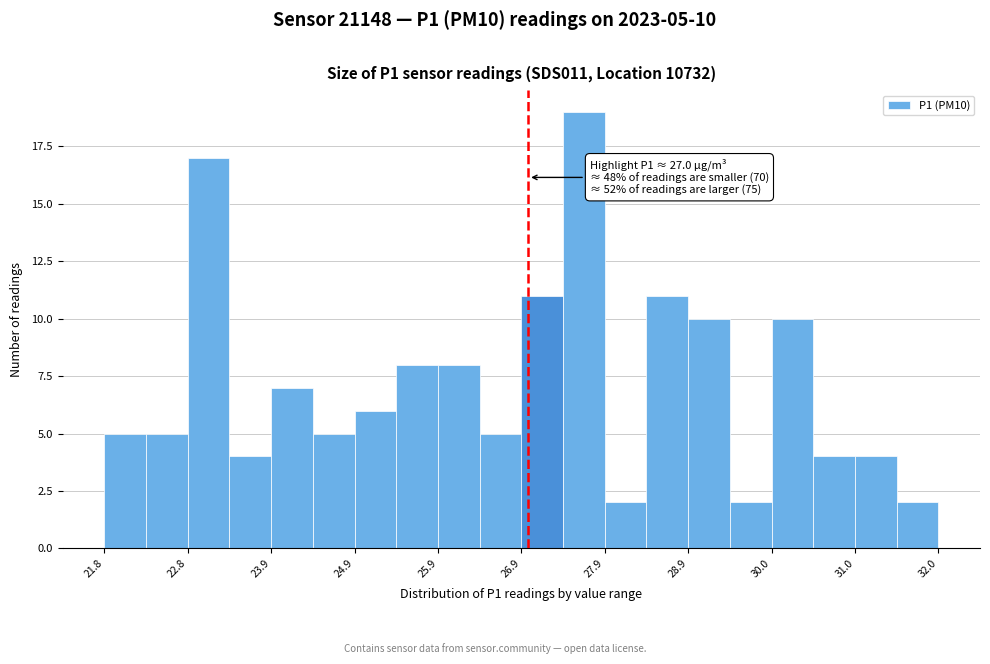

Around what value on the x-axis is the tallest bar? Give the approximate position of its centre, as read against the axis.

27.6